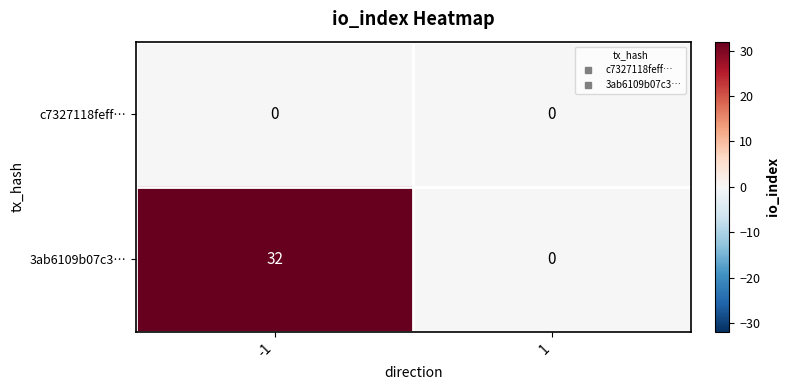

Reading right to left, what are all the values shown in this chart?

c7327118feff…: 0	0
3ab6109b07c3…: 0	32